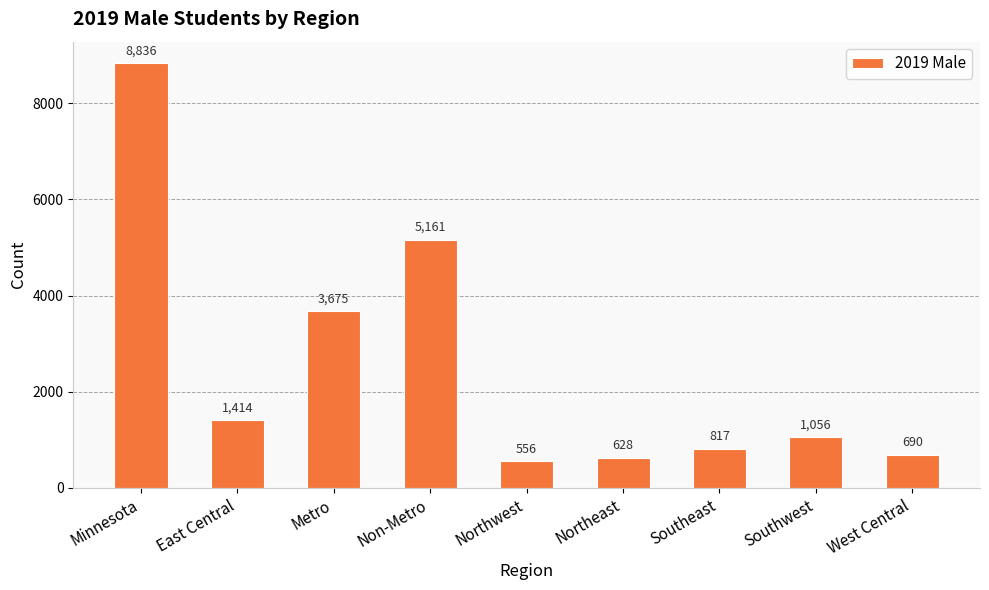

What is the label of the 5th bar from the right?

Northwest